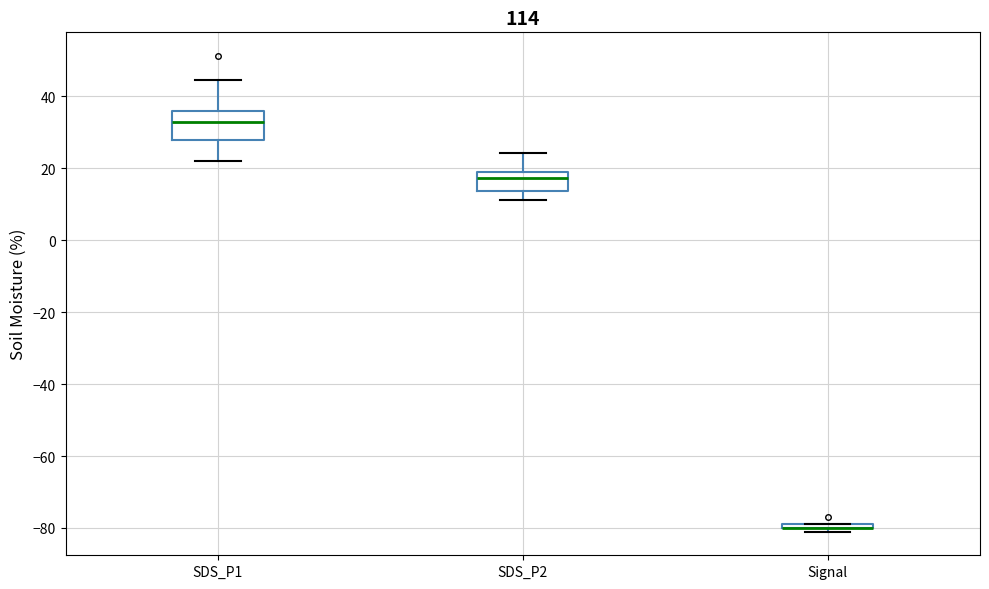

Comparing the boxes themselves (not the whiskers), which one is the tallest?

SDS_P1